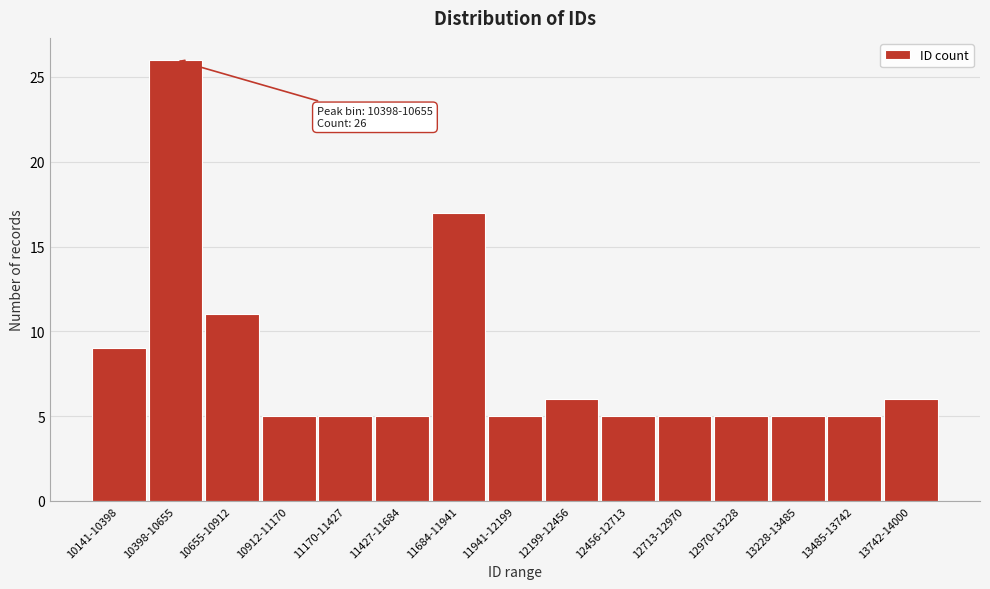

Reading right to left, transcribe all the data shown in this chart.

6	5	5	5	5	5	6	5	17	5	5	5	11	26	9